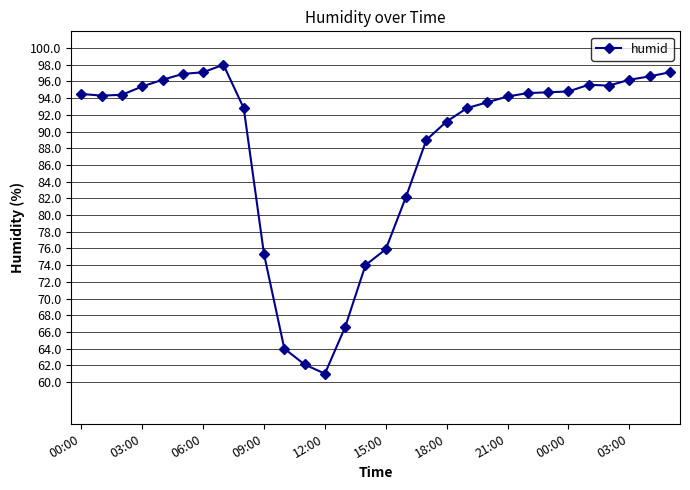

What is the minimum value shown in the chart?

61.0